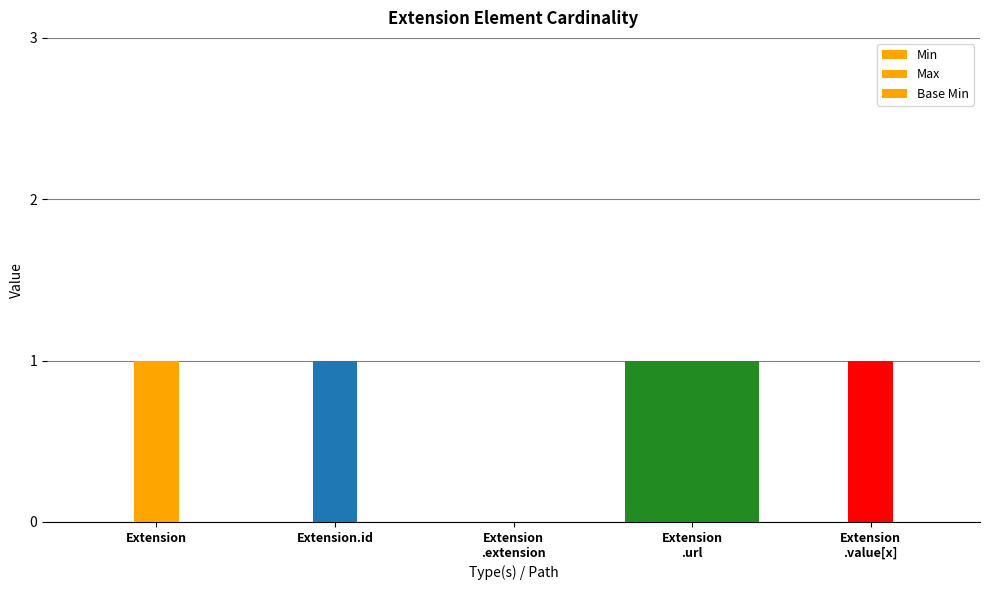

What is the total value across all series at Extension
.value[x]?

1